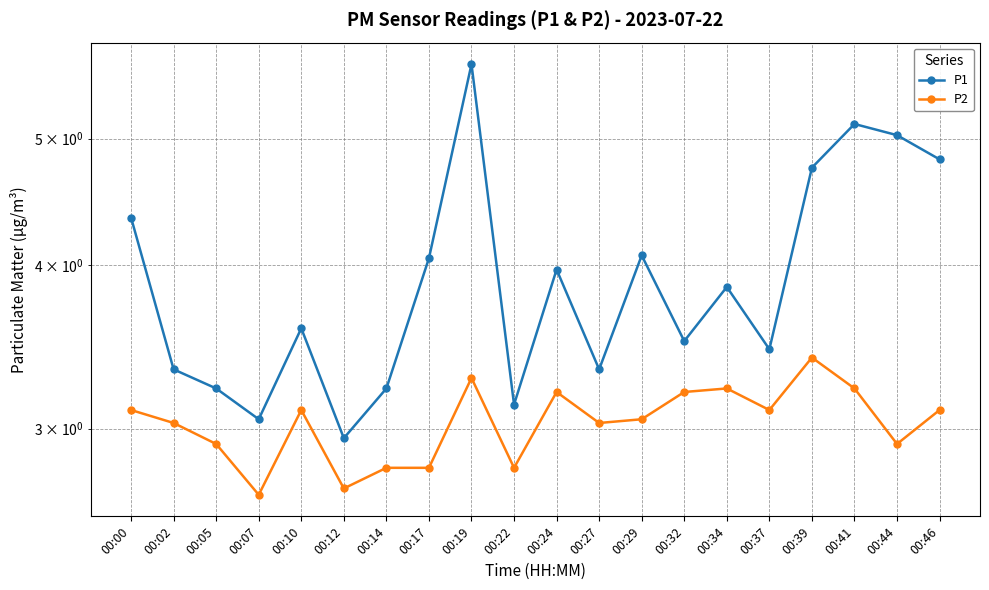

True or false: P1 and P2 intersect in this chart.

False